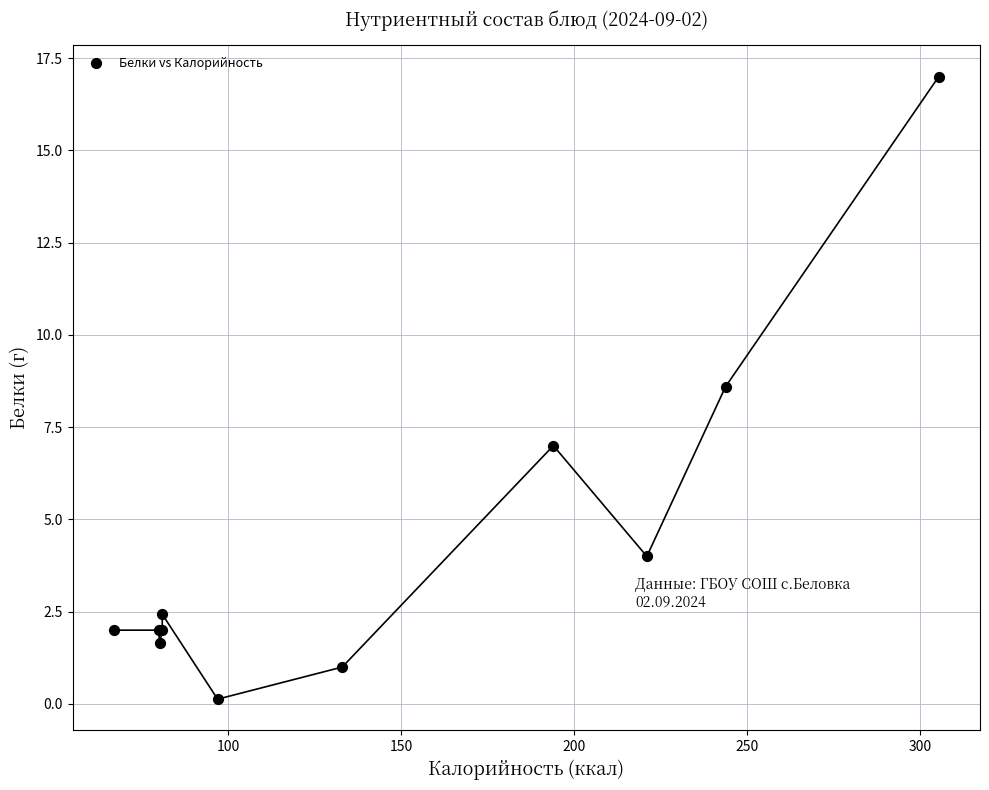

What Y value in the scatter plot is closest to 8?

8.6